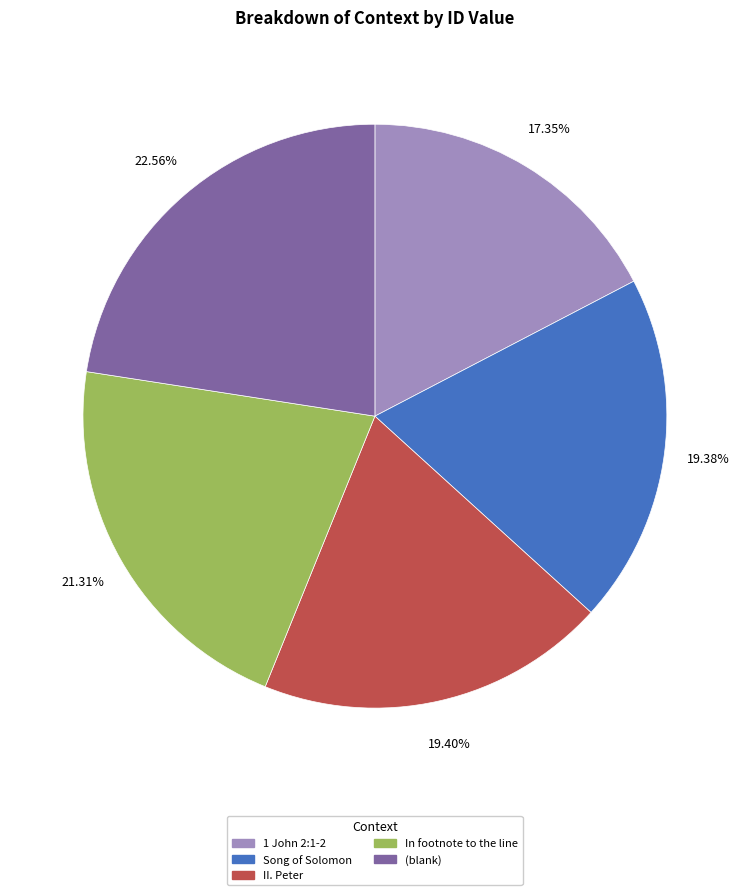

Is there any slice that represents more than half of the pie?

No